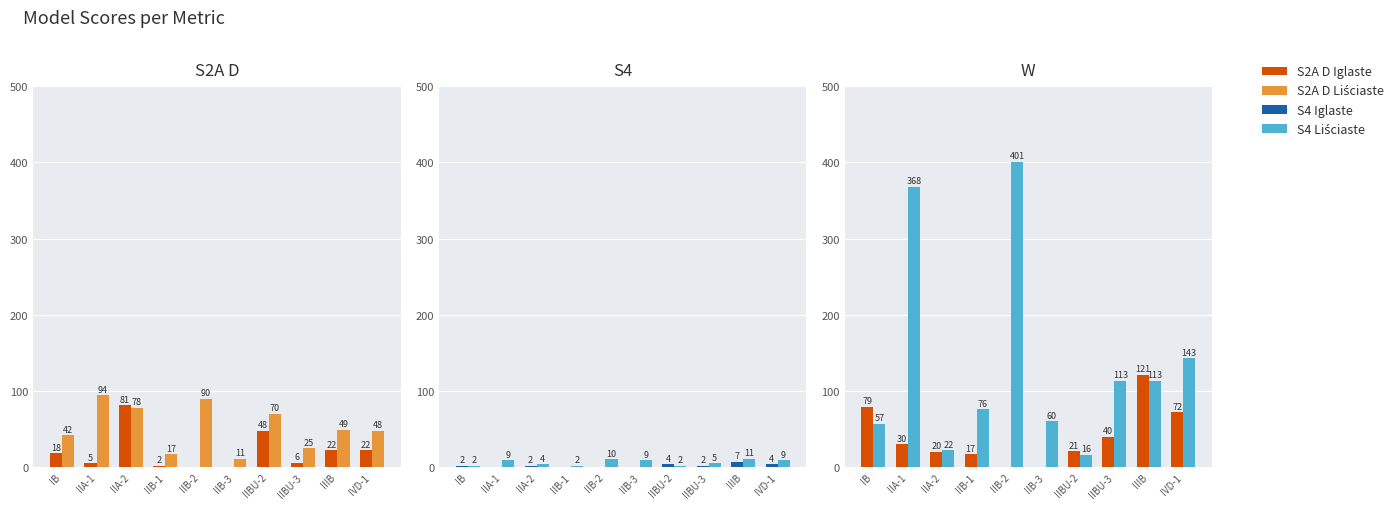

Which series has the largest range (max minus min)?

W Liściaste